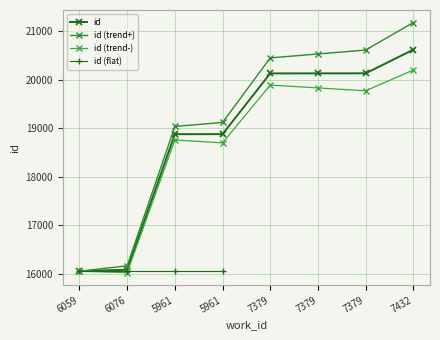

What is the change in value from 6059 to 6076?

+31